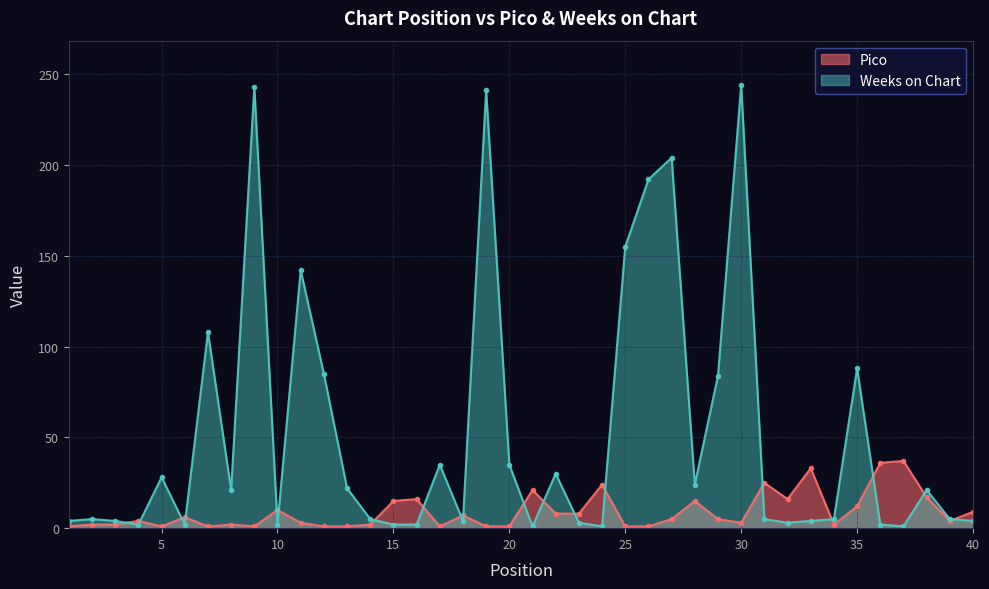

Reading right to left, extract all data points from this chart.

Pico: 9	4	17	37	36	12	2	33	16	25	3	5	15	5	1	1	24	8	8	21	1	1	7	1	16	15	2	1	1	3	10	1	2	1	6	1	4	2	2	1
Weeks on Chart: 4	5	21	1	2	88	5	4	3	5	244	84	24	204	192	155	1	3	30	1	35	241	4	35	2	2	5	22	85	142	2	243	21	108	2	28	2	4	5	4